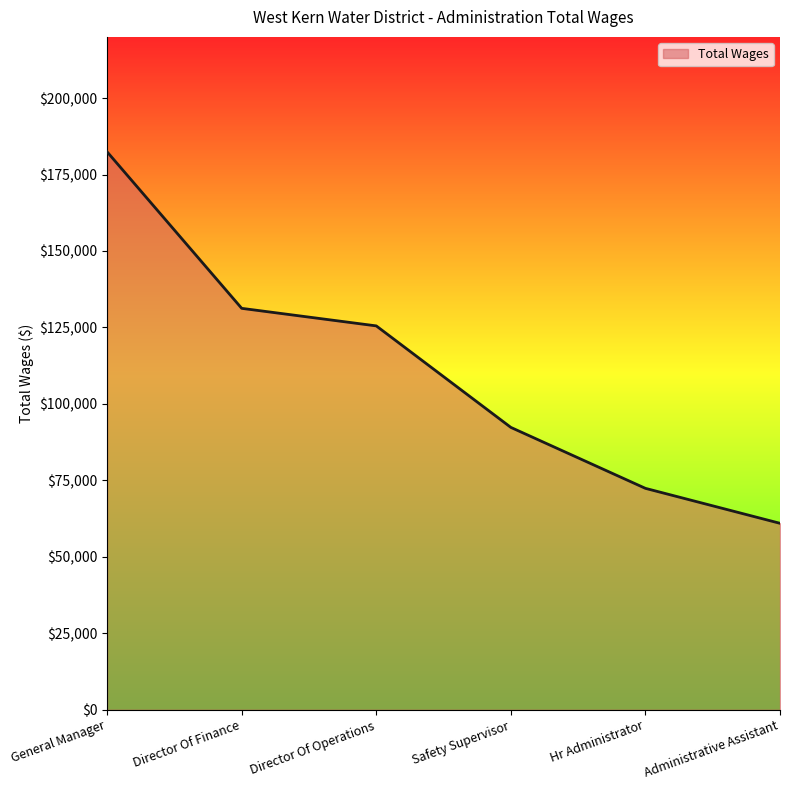

How many values are below 125508?

3